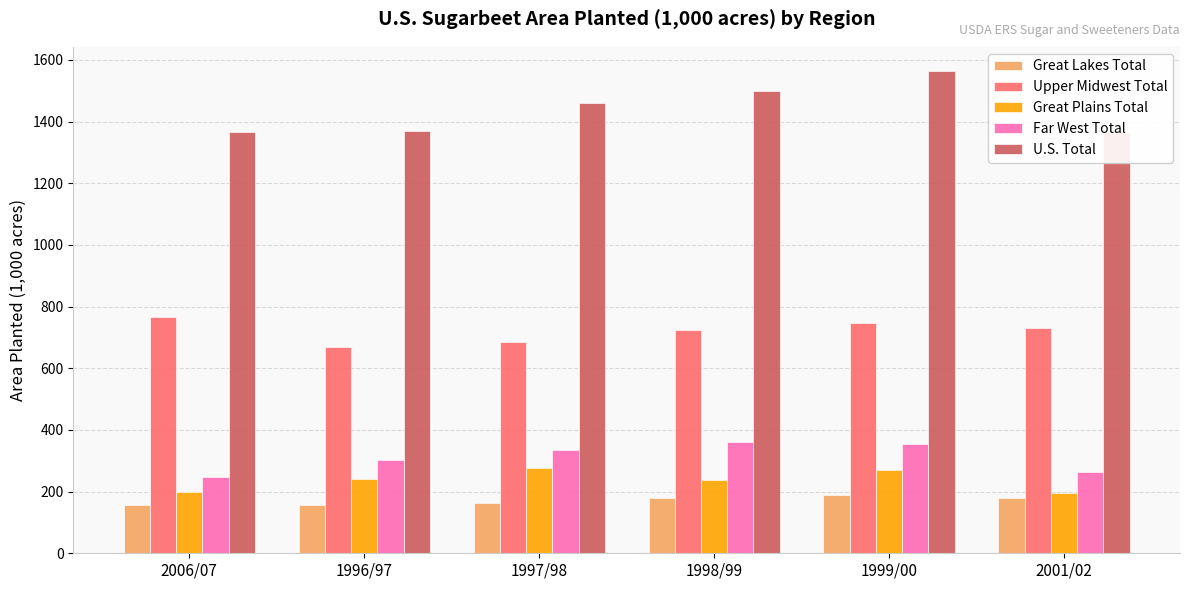

Count the number of data series in this chart.

5